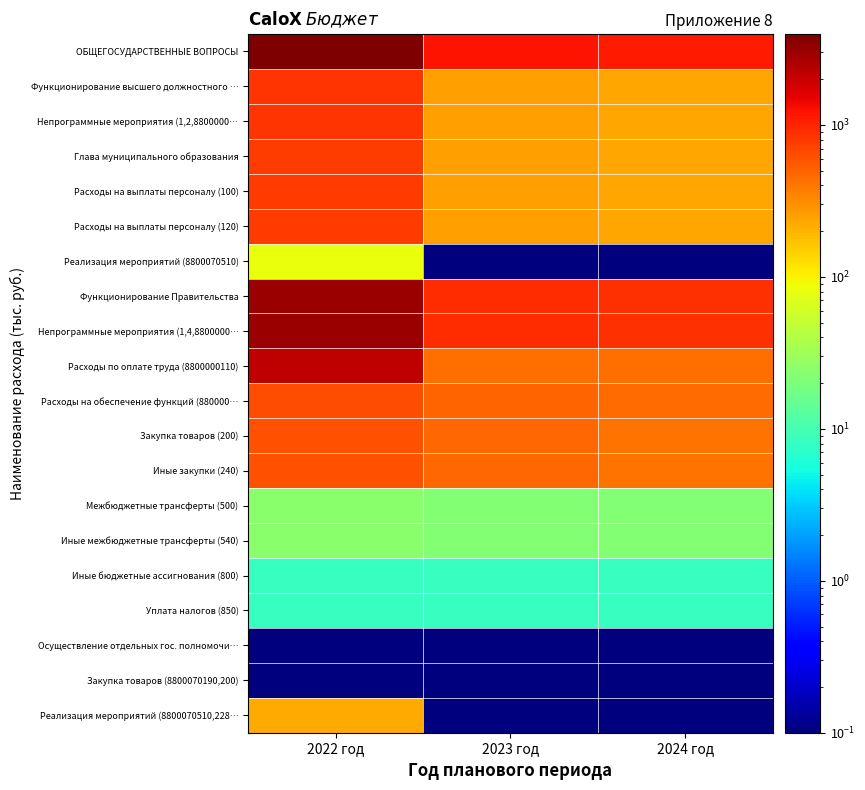

Reading right to left, transcribe all the data shown in this chart.

ОБЩЕГОСУДАРСТВЕННЫЕ ВОПРОСЫ: 2024 год=1135.3	2023 год=1208.7	2022 год=3971.1
Функционирование высшего должностного …: 2024 год=235.4	2023 год=253.8	2022 год=853.3
Непрограммные мероприятия (1,2,8800000…: 2024 год=235.4	2023 год=253.8	2022 год=853.3
Глава муниципального образования: 2024 год=235.4	2023 год=253.8	2022 год=769.1
Расходы на выплаты персоналу (100): 2024 год=235.4	2023 год=253.8	2022 год=769.1
Расходы на выплаты персоналу (120): 2024 год=235.4	2023 год=253.8	2022 год=769.1
Реализация мероприятий (8800070510): 2024 год=0.1	2023 год=0.1	2022 год=84.2
Функционирование Правительства: 2024 год=872.2	2023 год=927.2	2022 год=3038.9
Непрограммные мероприятия (1,4,8800000…: 2024 год=872.2	2023 год=927.2	2022 год=3038.9
Расходы по оплате труда (8800000110): 2024 год=426.0	2023 год=426.0	2022 год=2172.5
Расходы на обеспечение функций (880000…: 2024 год=446.1	2023 год=501.1	2022 год=637.6
Закупка товаров (200): 2024 год=416.0	2023 год=471.0	2022 год=605.3
Иные закупки (240): 2024 год=416.0	2023 год=471.0	2022 год=605.3
Межбюджетные трансферты (500): 2024 год=21.8	2023 год=21.8	2022 год=24.0
Иные межбюджетные трансферты (540): 2024 год=21.8	2023 год=21.8	2022 год=24.0
Иные бюджетные ассигнования (800): 2024 год=8.3	2023 год=8.3	2022 год=8.3
Уплата налогов (850): 2024 год=8.3	2023 год=8.3	2022 год=8.3
Осуществление отдельных гос. полномочи…: 2024 год=0.1	2023 год=0.1	2022 год=0.1
Закупка товаров (8800070190,200): 2024 год=0.1	2023 год=0.1	2022 год=0.1
Реализация мероприятий (8800070510,228…: 2024 год=0.1	2023 год=0.1	2022 год=228.7